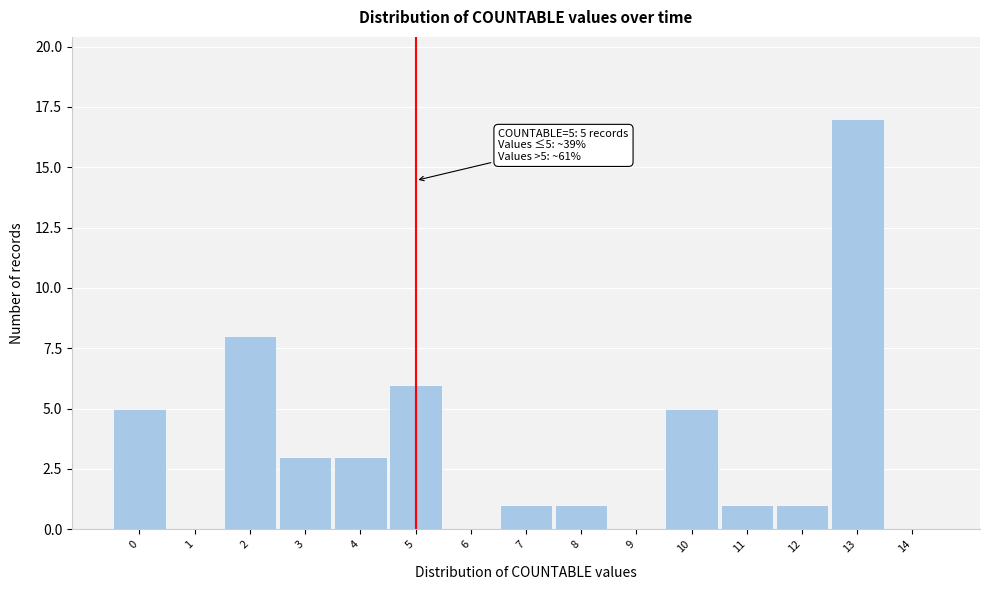

Which range on the x-axis has the tallest bar?

12.5 to 13.5